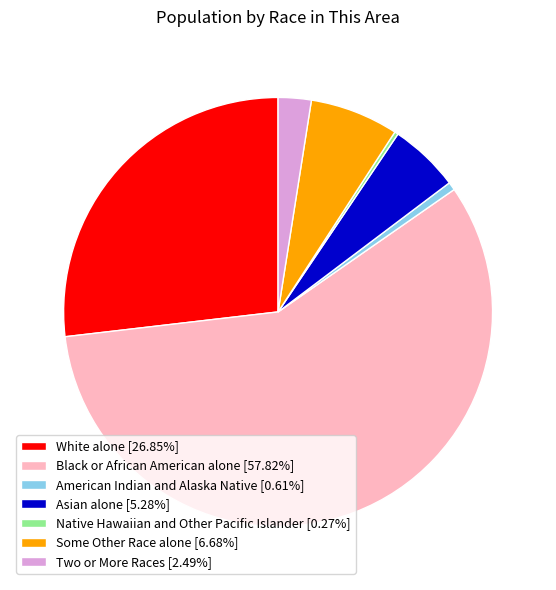

Do American Indian and Alaska Native [0.61%] and White alone [26.85%] together represent more than half of the pie?

No